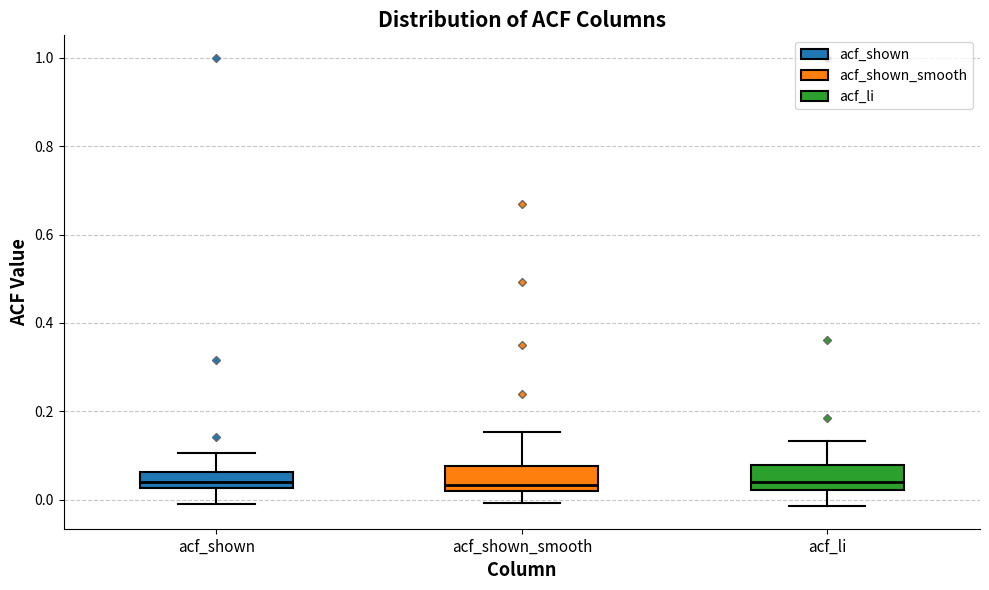

Reading left to right, transcribe this box plot: for each box, give where its median line is, the range the box spans, and where its two whiskers end, as read against the y-axis. The values are not printed on the chart, so give them approximately, as read against the axis.

acf_shown: median 0.04, box 0.02 to 0.06, whiskers 0.00 to 0.10
acf_shown_smooth: median 0.04, box 0.02 to 0.08, whiskers 0.00 to 0.16
acf_li: median 0.04, box 0.02 to 0.08, whiskers -0.02 to 0.14